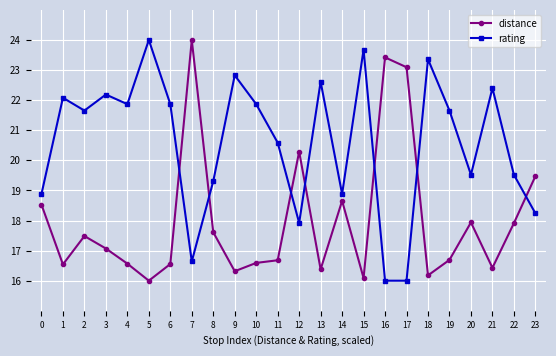

Is this an area chart (filled region under the line)?

No